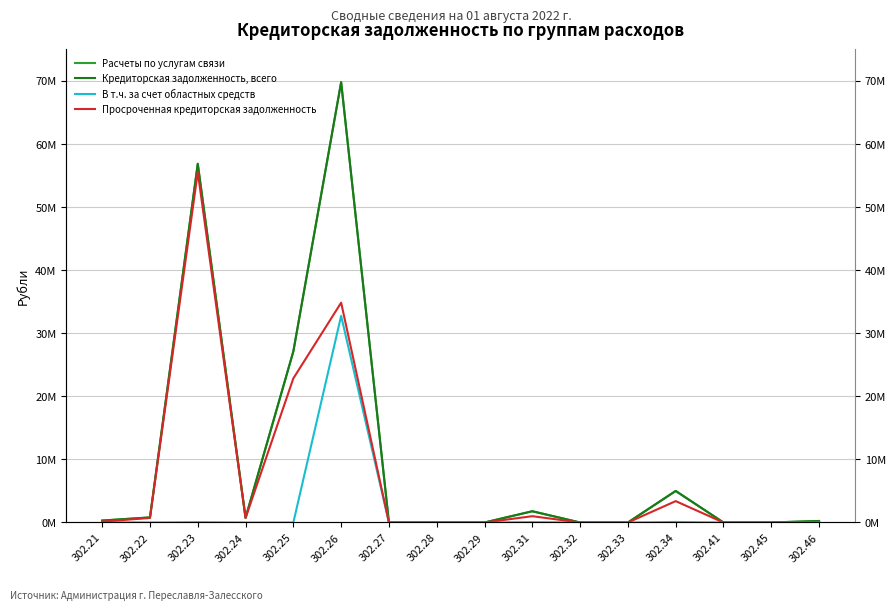

True or false: Кредиторская задолженность, всего and Расчеты по услугам связи cross at least once.

False